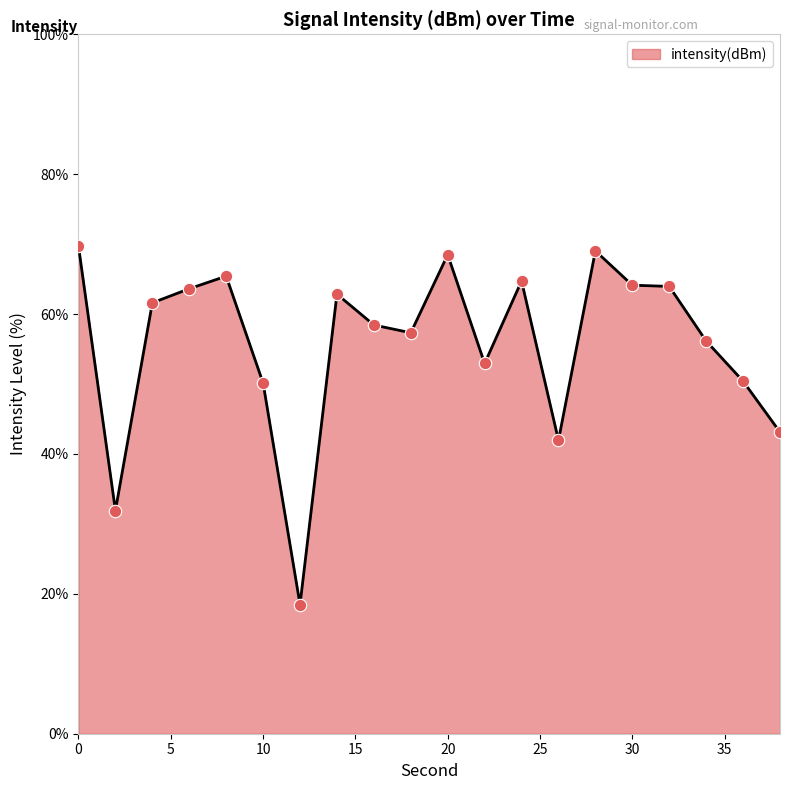

What is the minimum value shown in the chart?

18.5